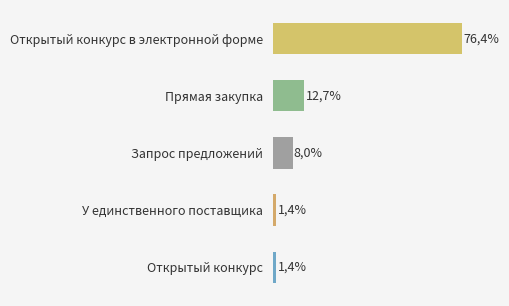

Does the chart contain any negative values?

No